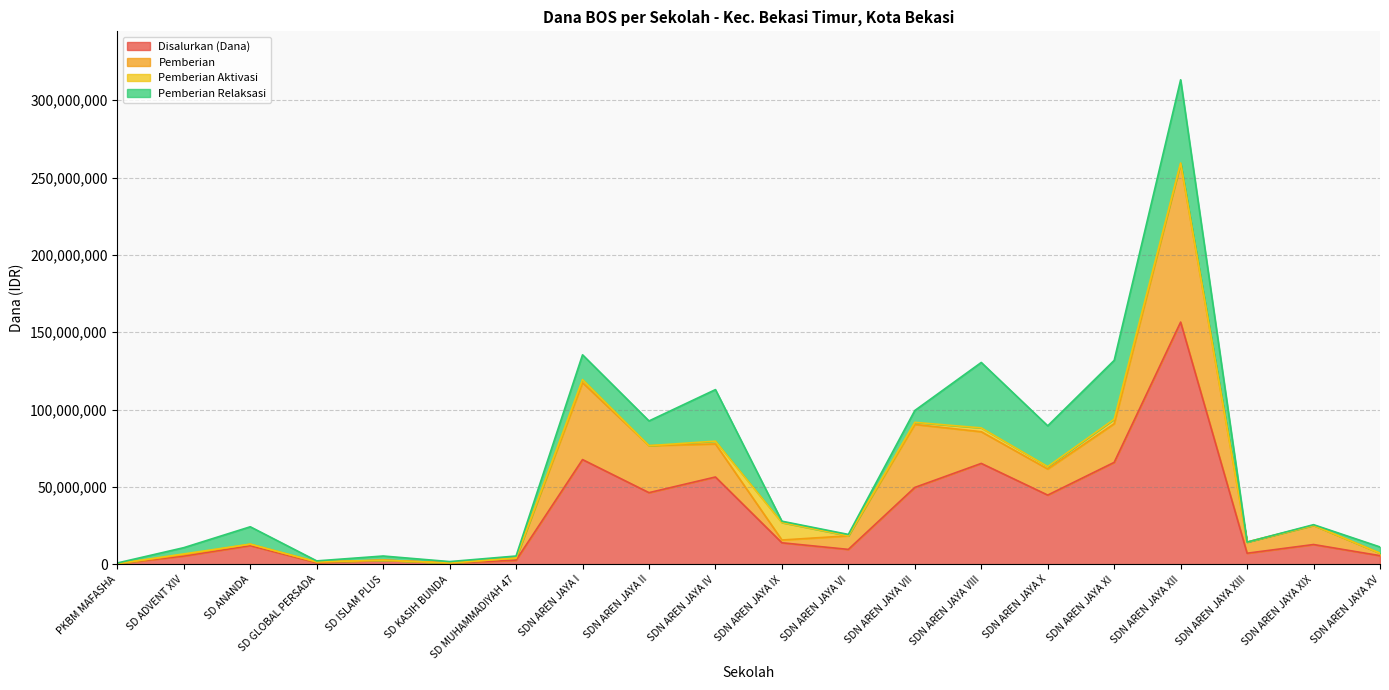

How many categories are shown in the chart?

20